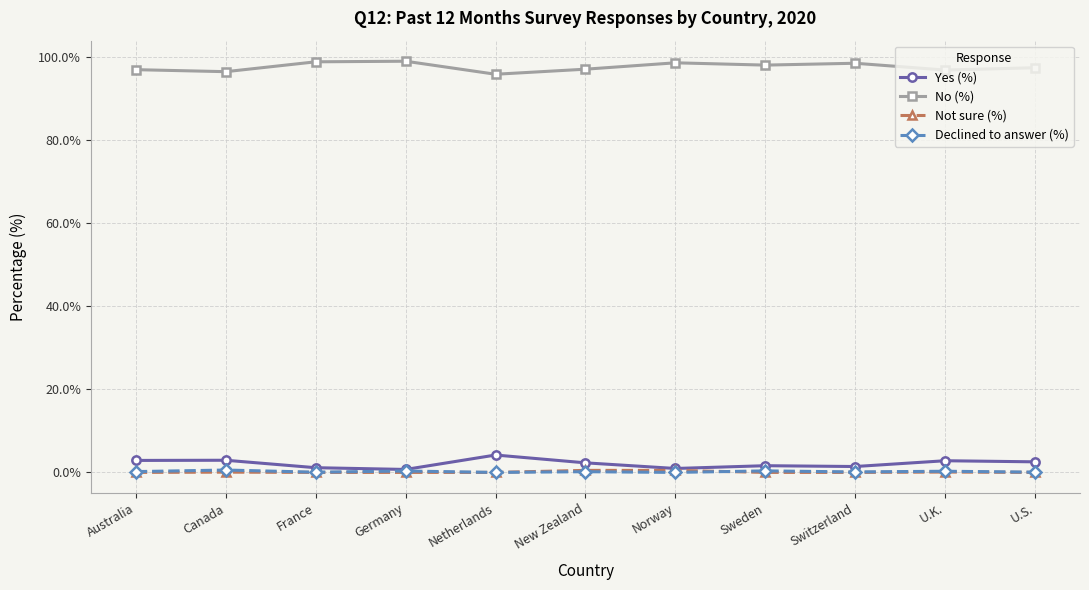

How many series are shown in this chart?

4